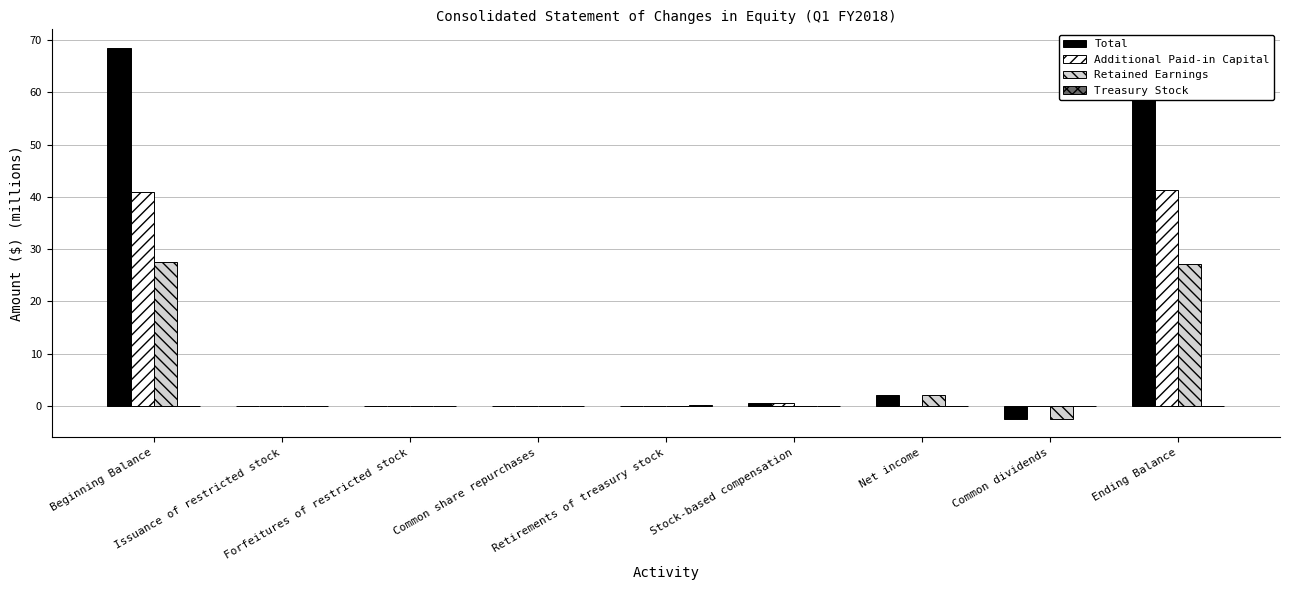

How many values in Additional Paid-in Capital are below zero?

2